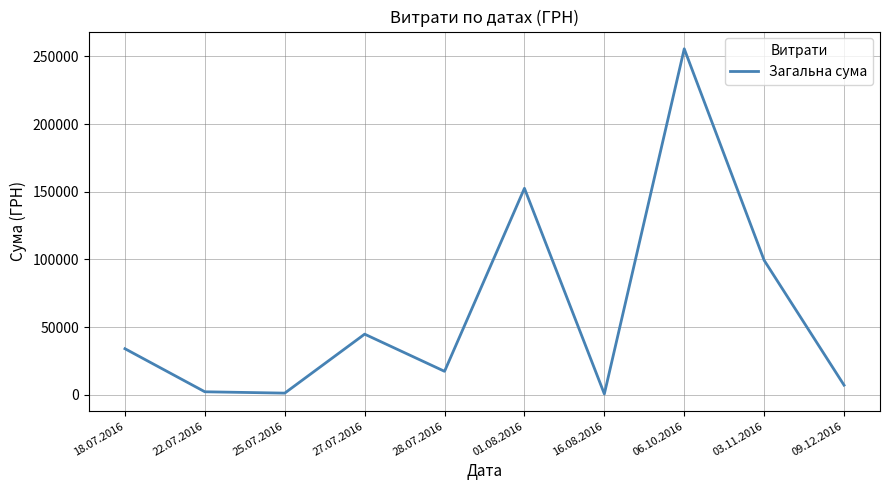

What is the ratio of the value at 28.07.2016 to the value at 16.08.2016?

28.8